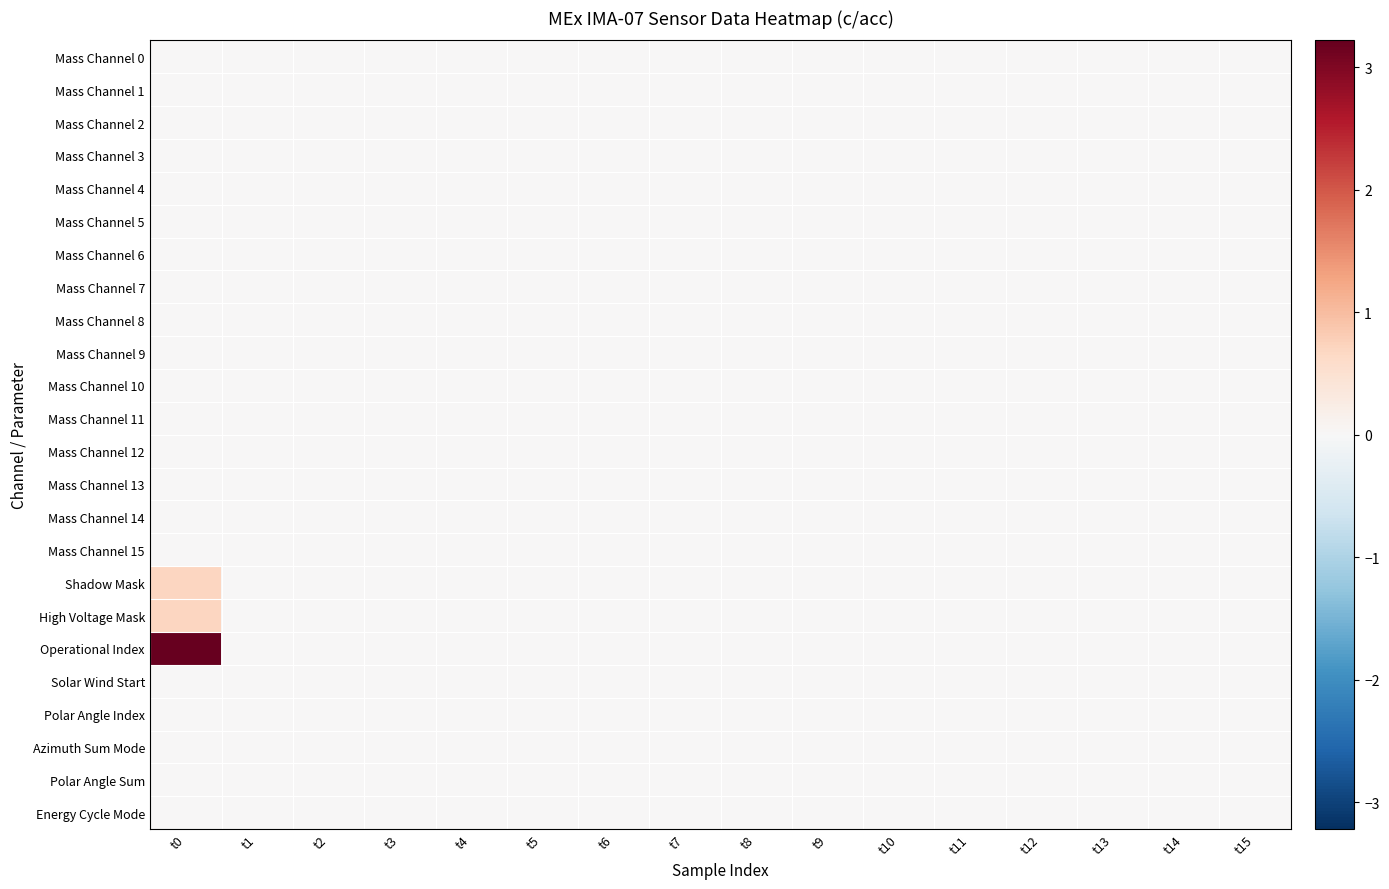

At how many categories does at least one series exceed 1?

1